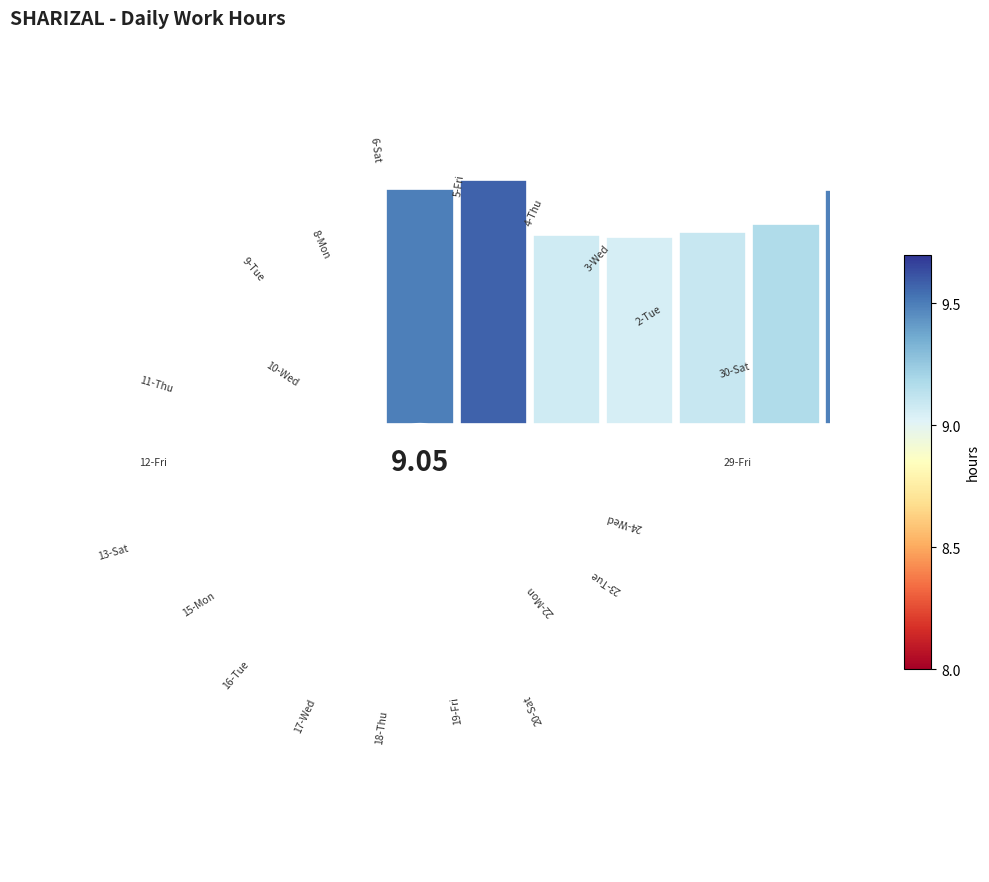

Is there any slice that represents more than half of the pie?

No